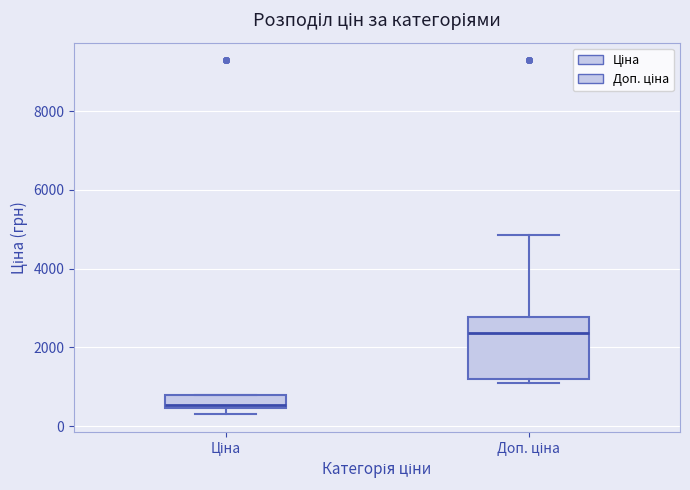

Which box has the highest median line?

Доп. ціна